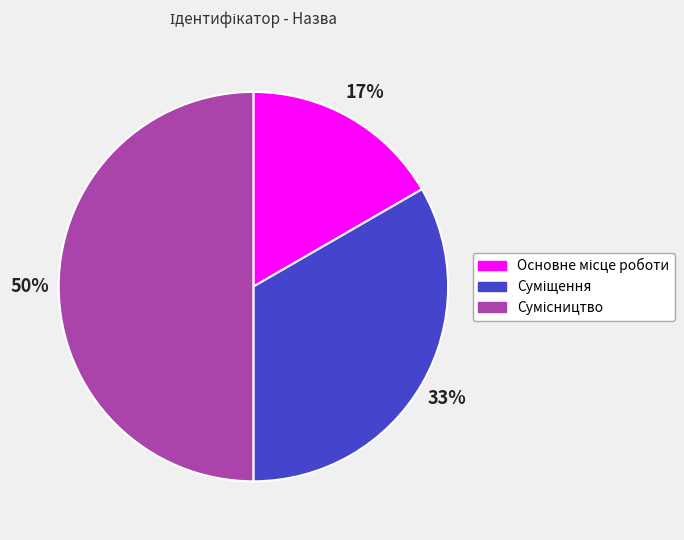

How many slices are in this pie chart?

3